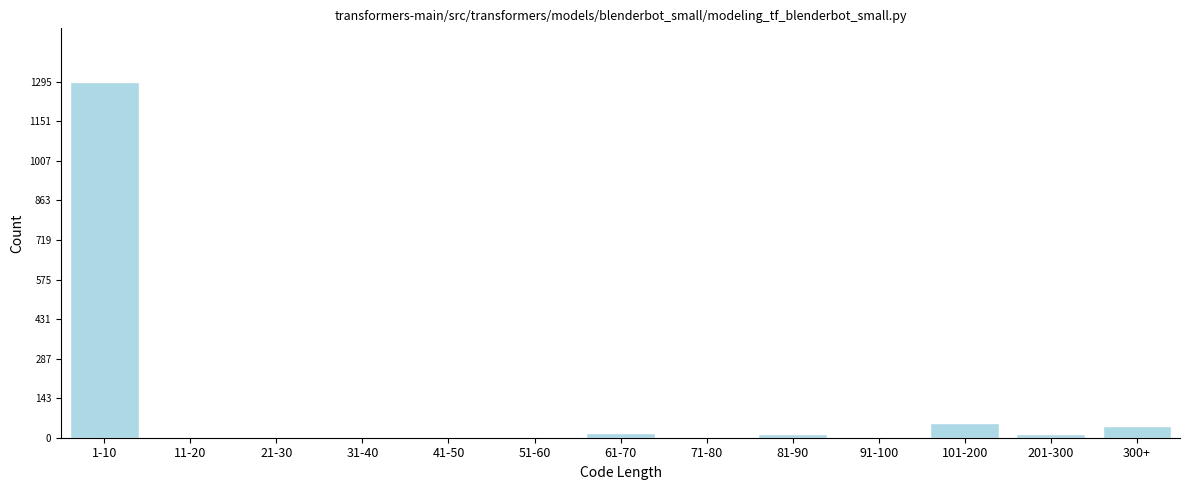

The value at 41-50 is -397. True or false?

False